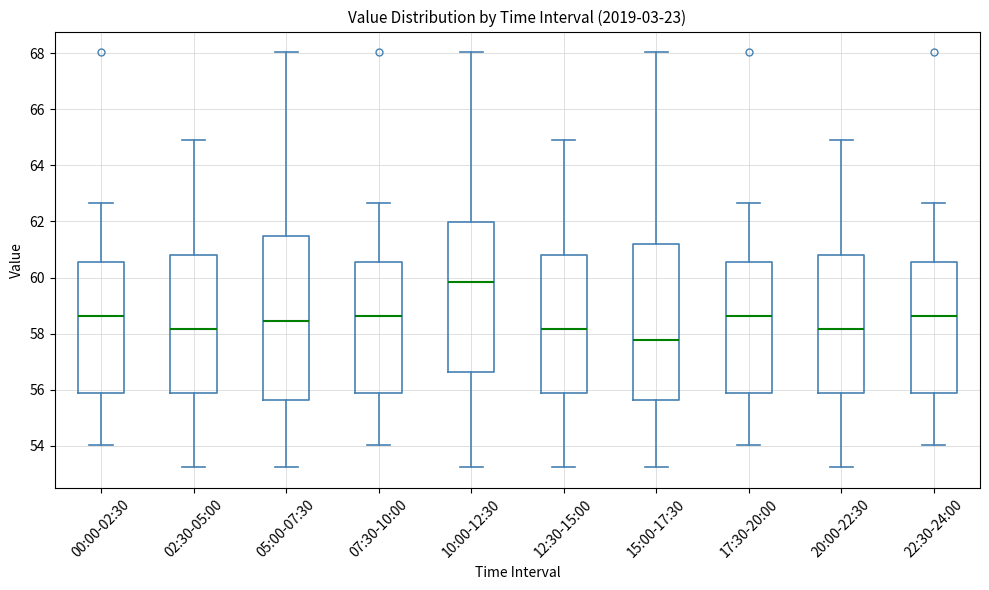

Which box's median line is the highest?

10:00-12:30